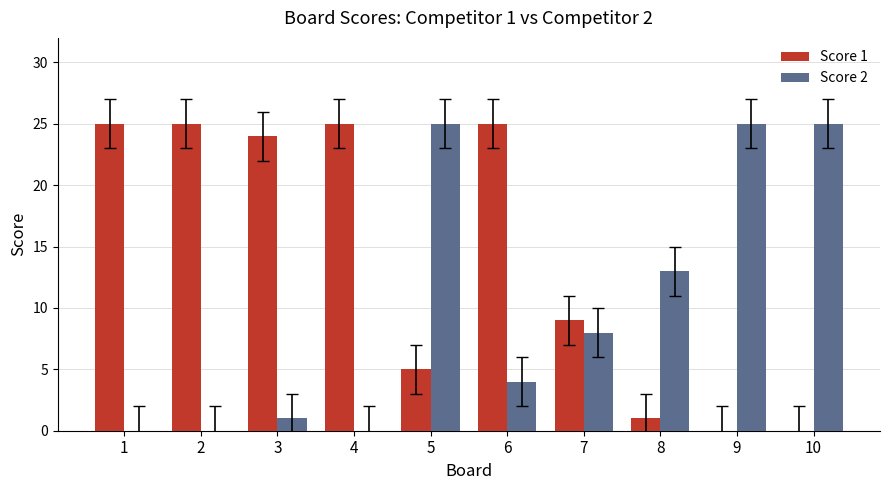

Which series changed the most between 6 and 9?

Score 1